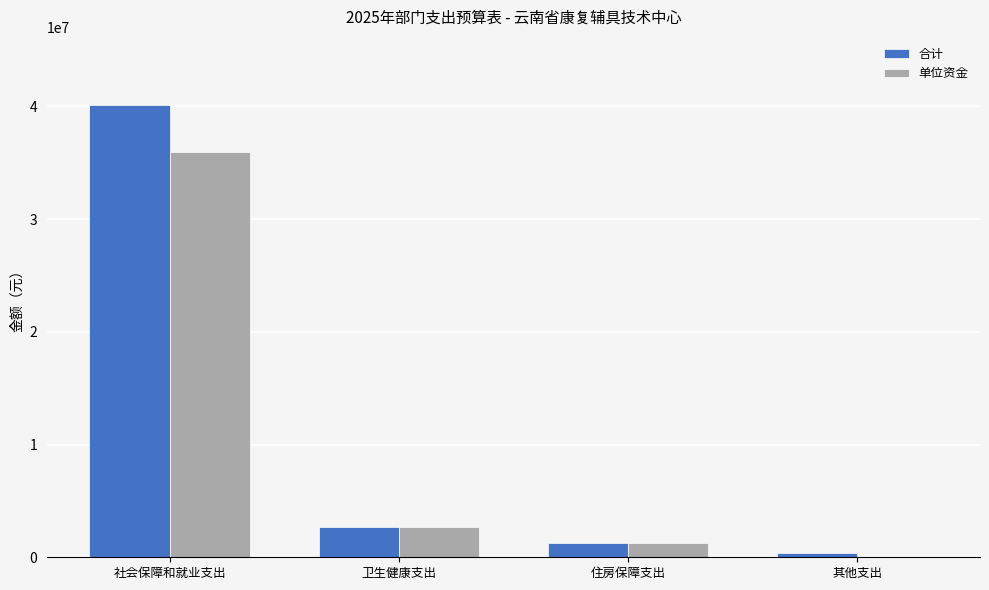

What is the maximum value for 合计?

40135332.7